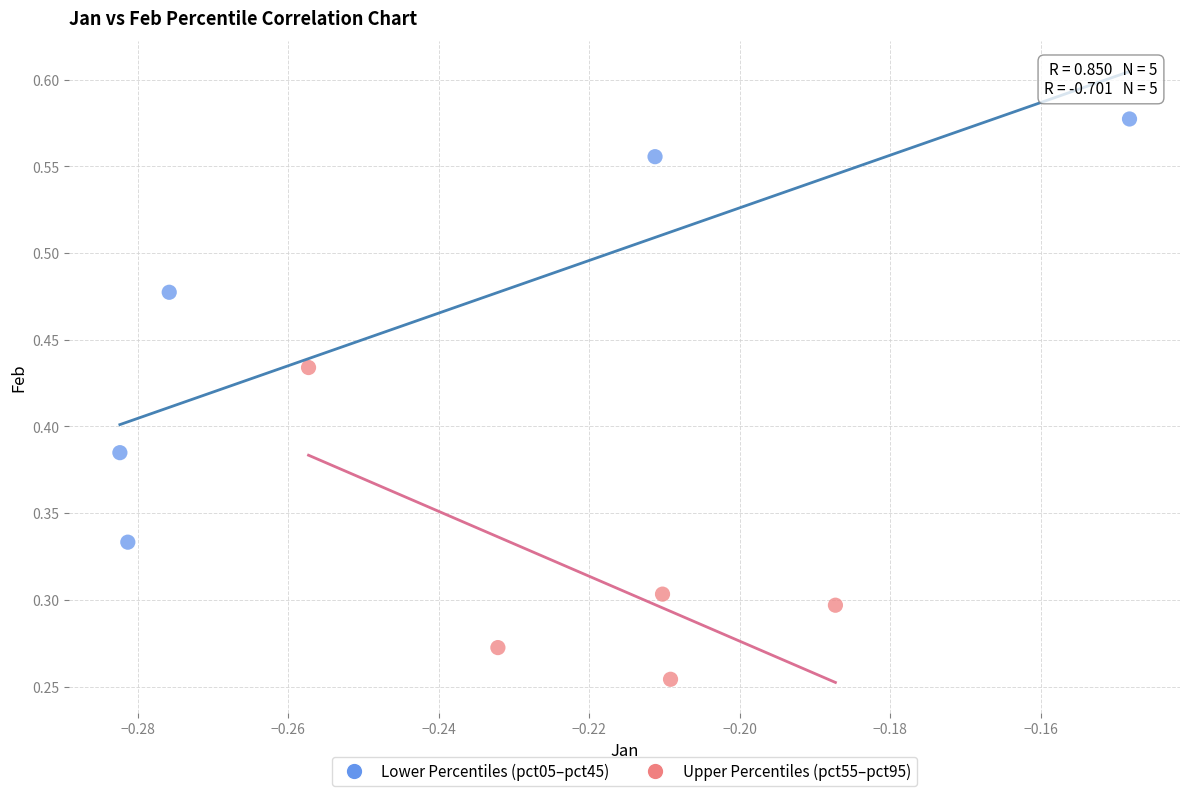

Which series reaches the maximum Y coordinate?

Lower Percentiles (pct05–pct45)